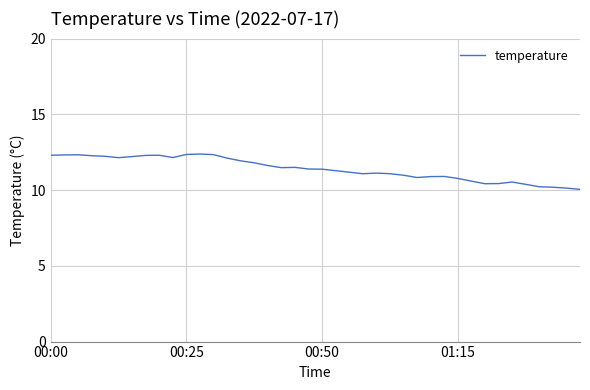

What is the difference between the maximum and minimum values?

2.3